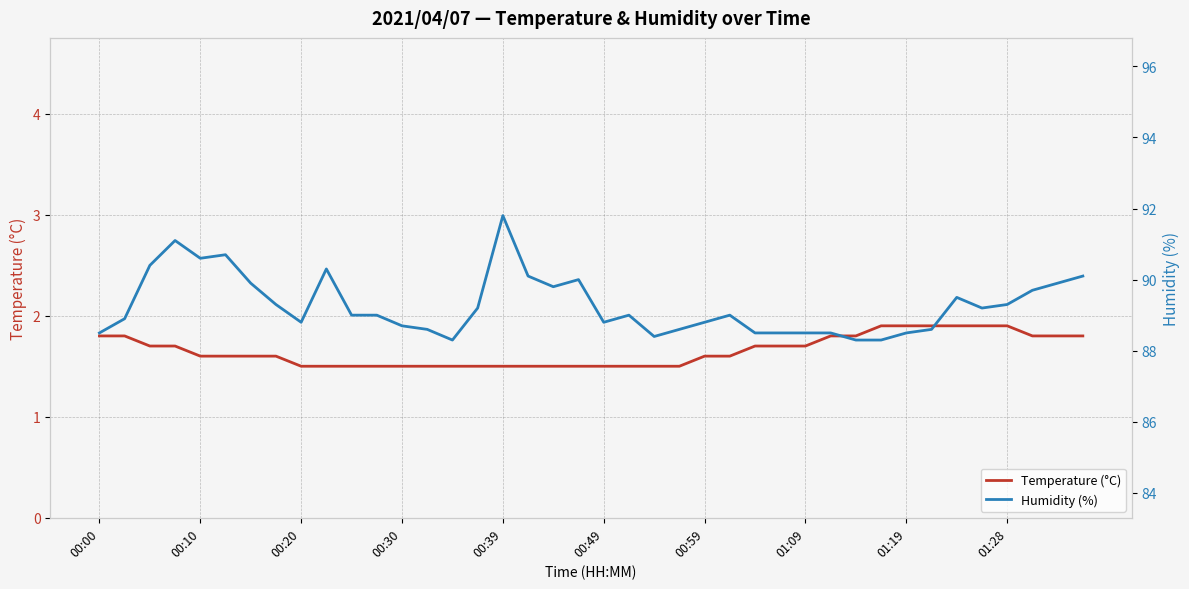

What is the lowest value of the Temperature (°C) series?

1.5